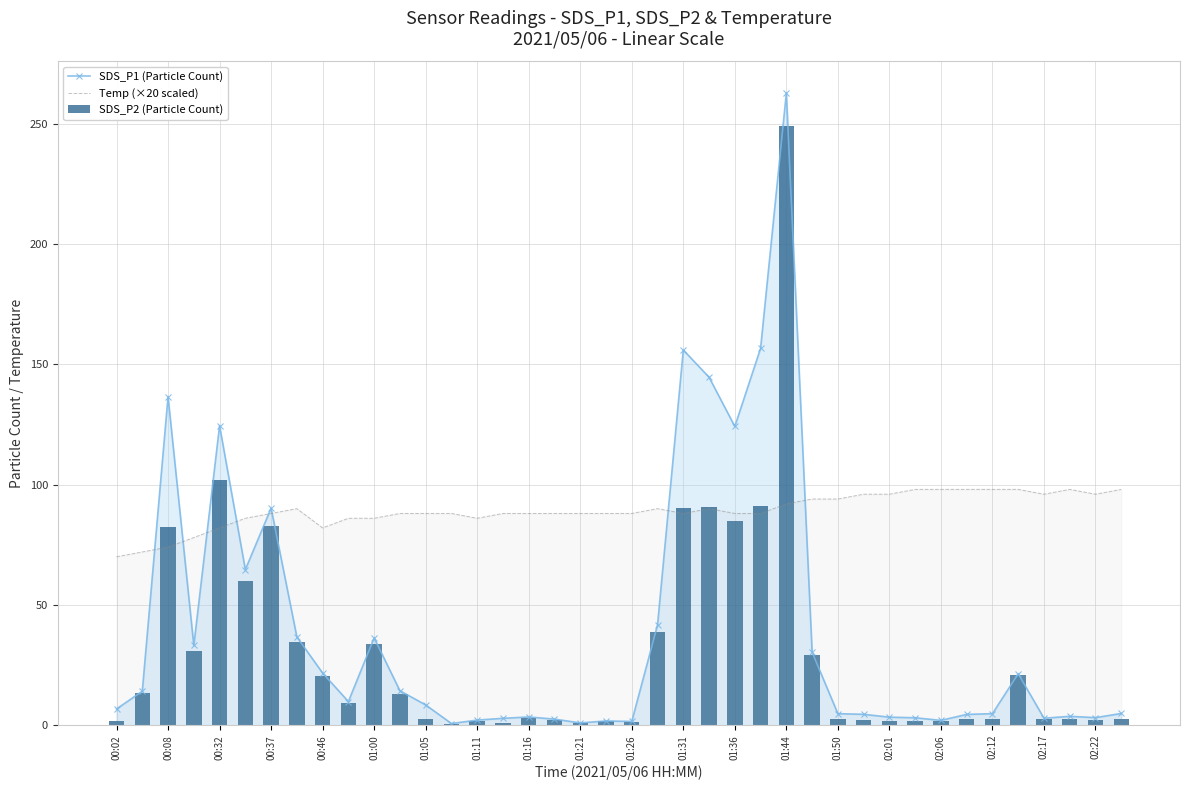

Are the bars grouped side by side (vs. stacked)?

Yes